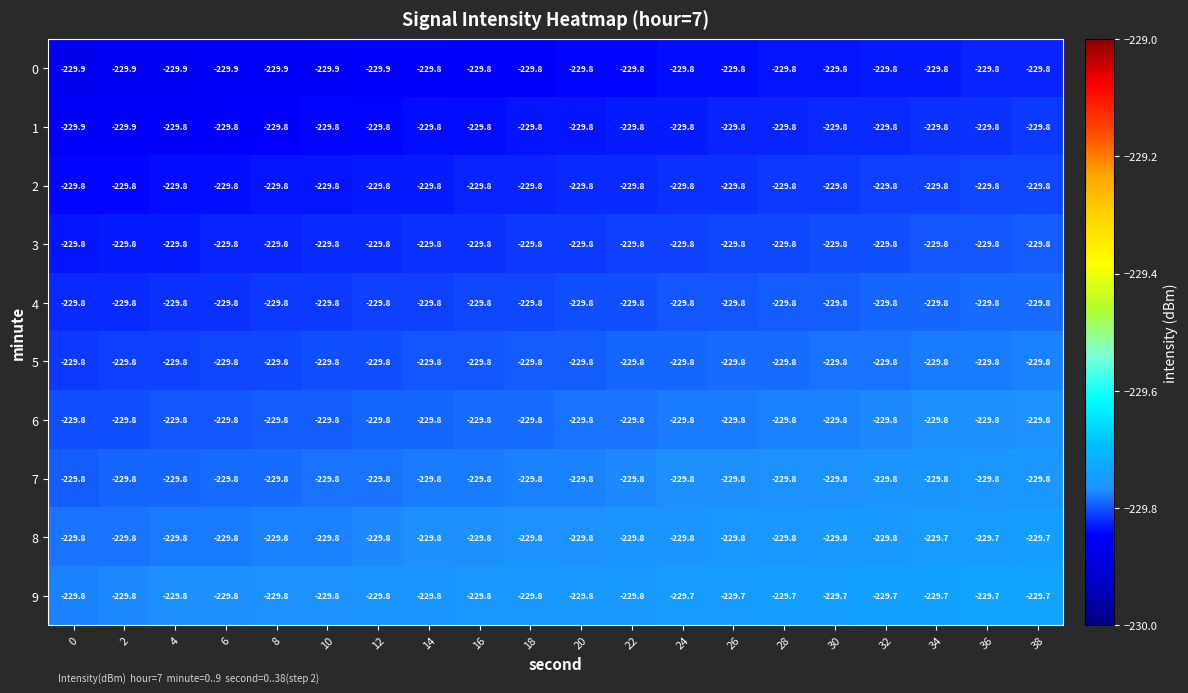

What is the minimum value shown in the chart?

-229.9